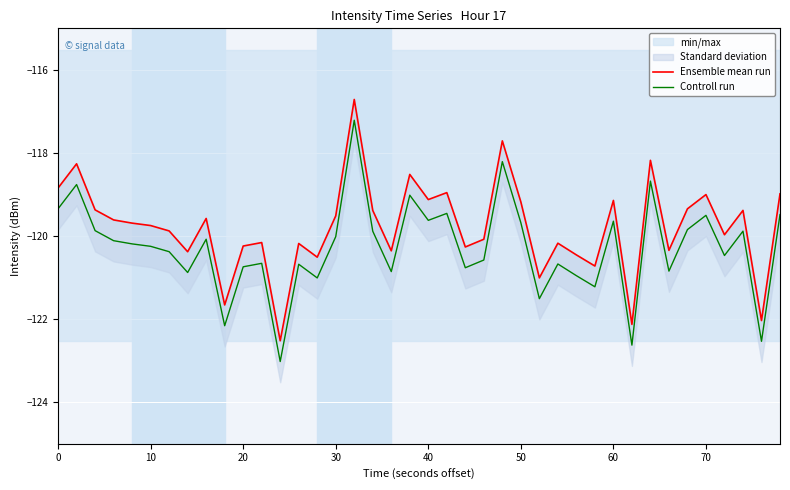

How many categories are shown in the chart?

40